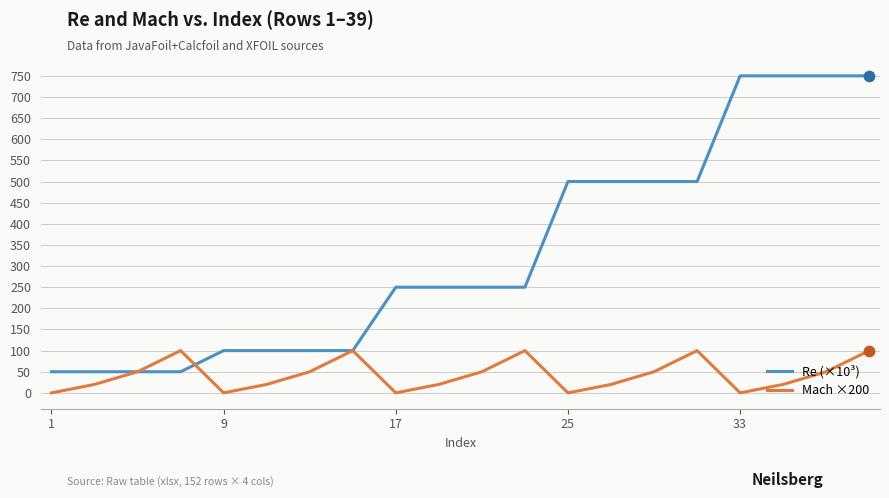

At how many categories does at least one series exceed 44?

20